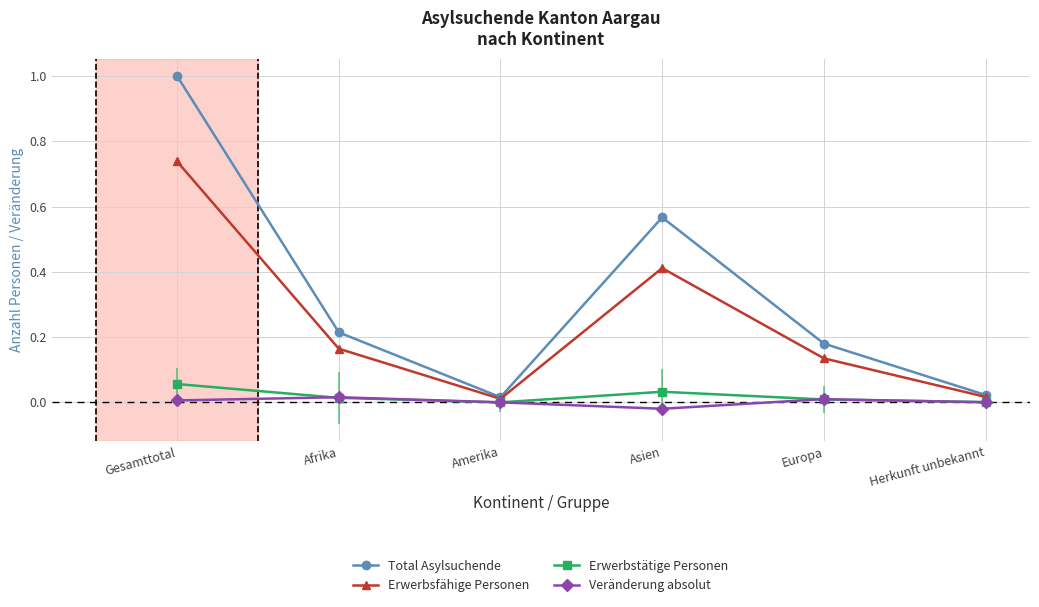

How many categories are shown in the chart?

6